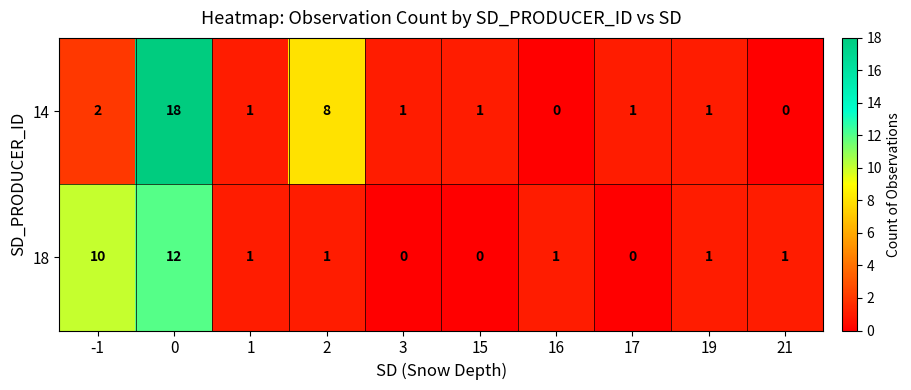

What is the total value across all series at 19?

2